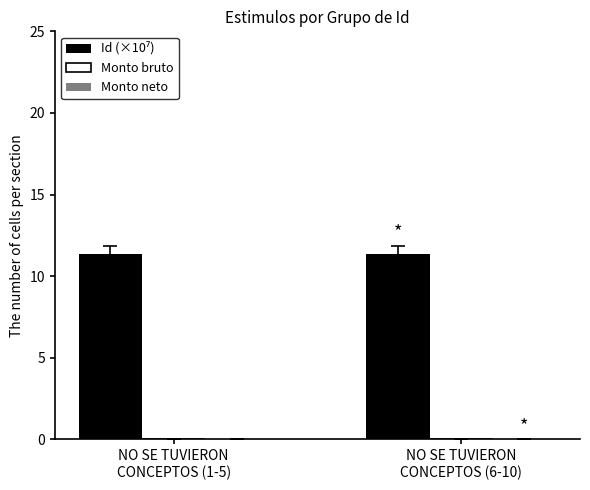

How many distinct data groups are displayed?

3